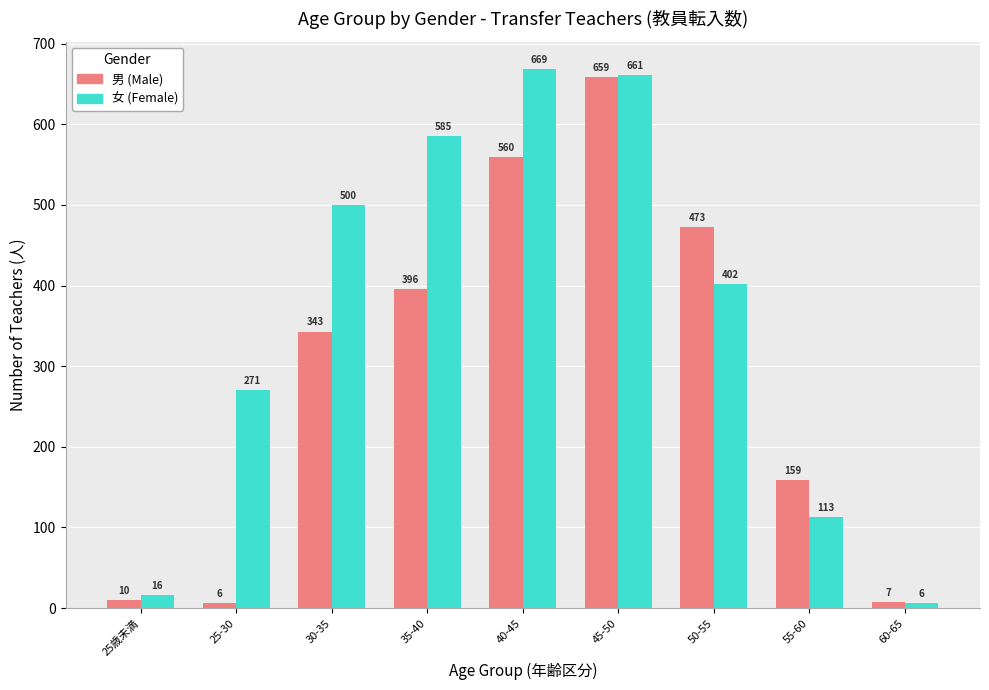

What is the difference between the second highest and minimum values in the 男 (Male) series?

554